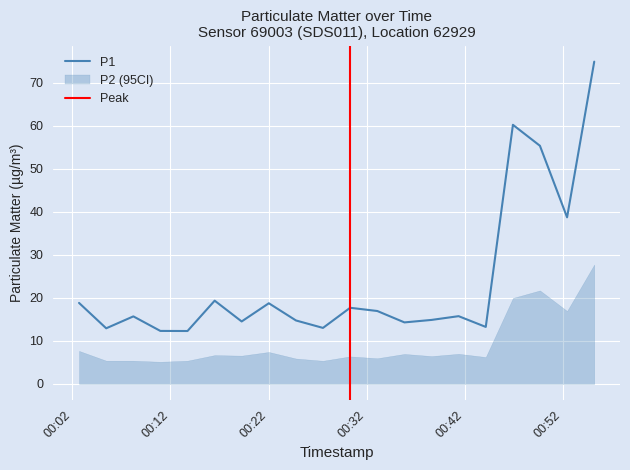

Where does the data first go above 15?

2024-02-21T00:02:41